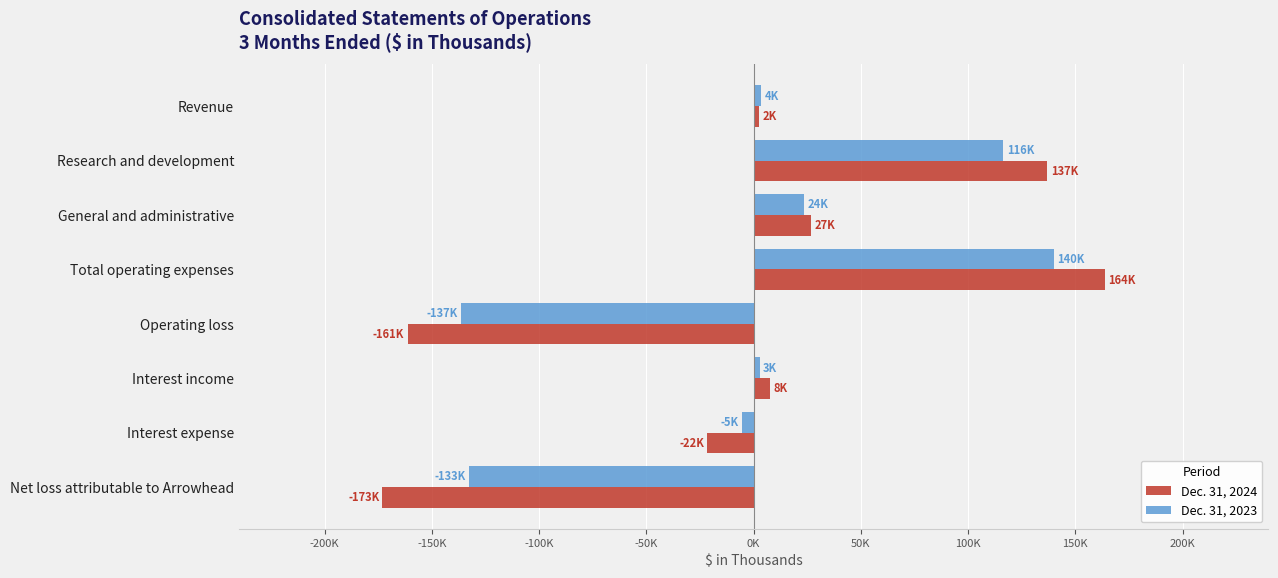

At how many categories does at least one series exceed 18412?

3